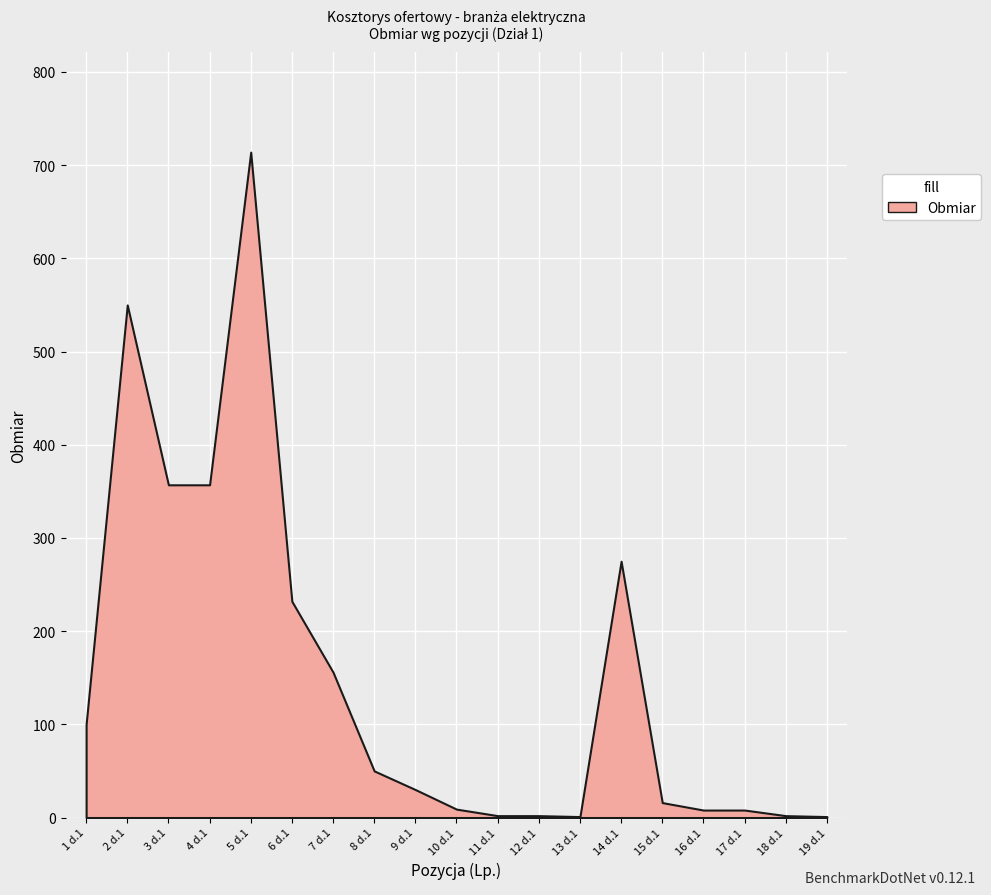

At which label is the value closest to 357?

3 d.1